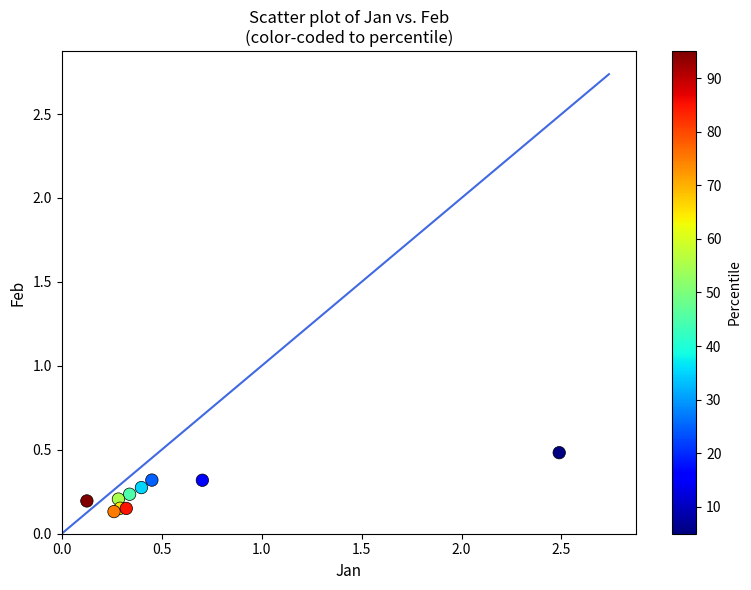

What is the average X value?

0.6